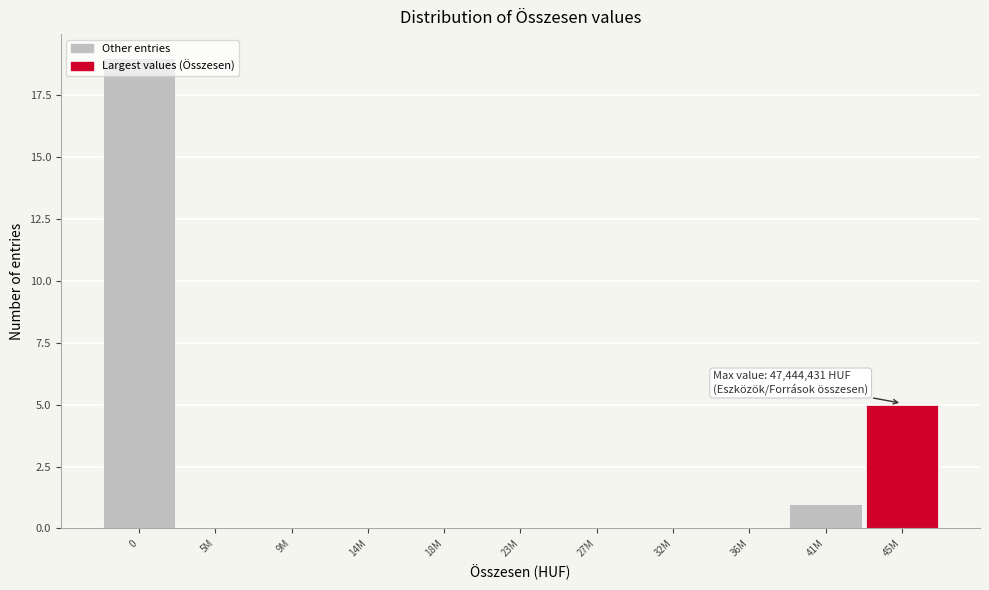

What is the sum of all values?

25